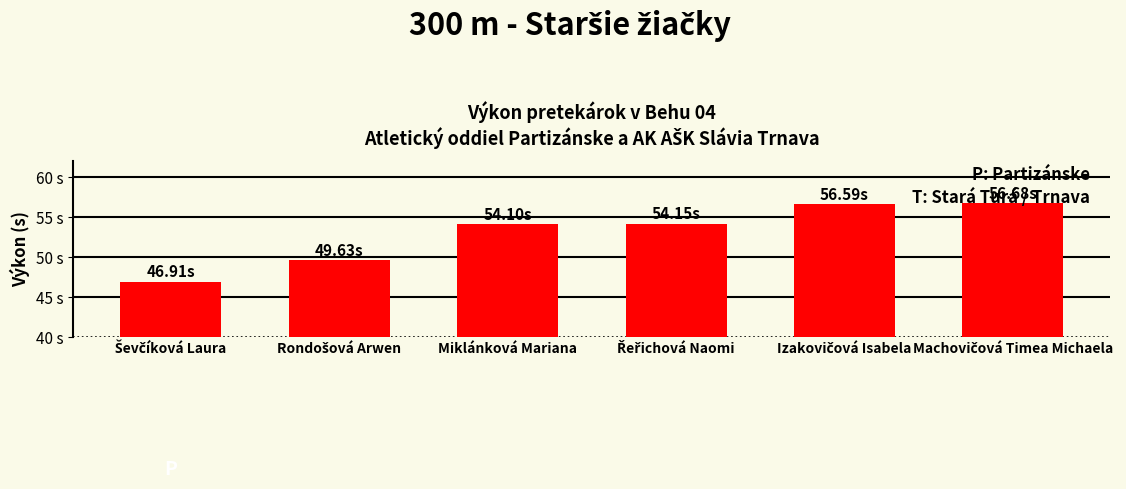

What is the difference between the maximum and second lowest values?

7.0